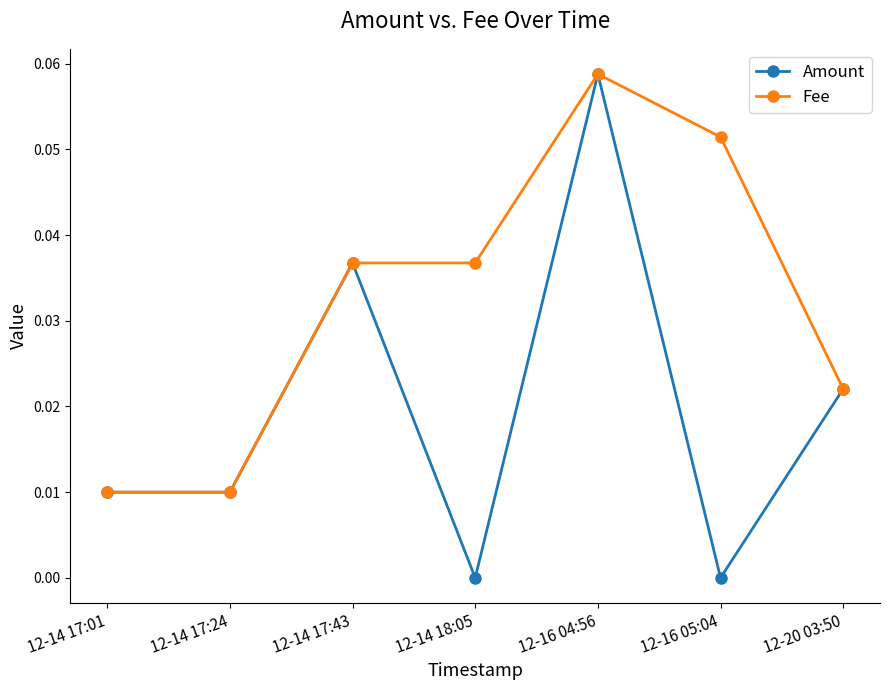

What position from the right is 12-14 17:24?

6